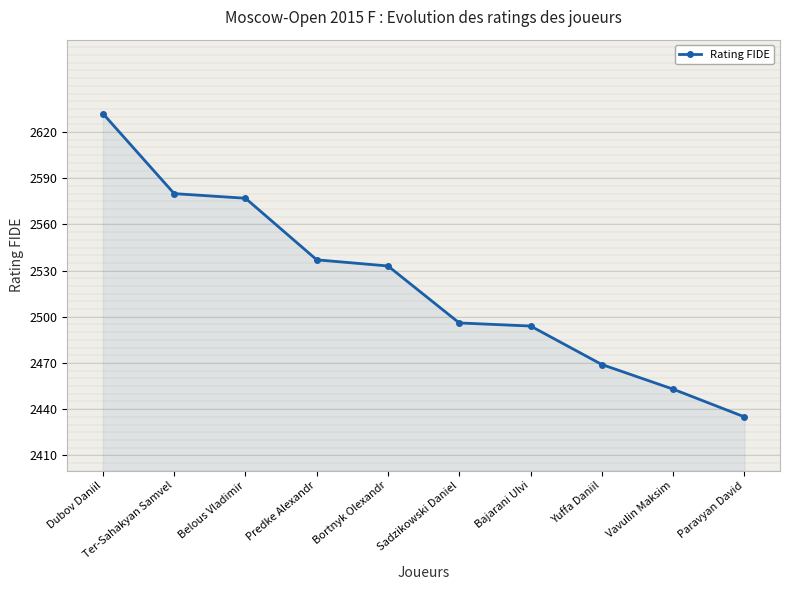

What is the label of the 4th point from the left?

Predke Alexandr